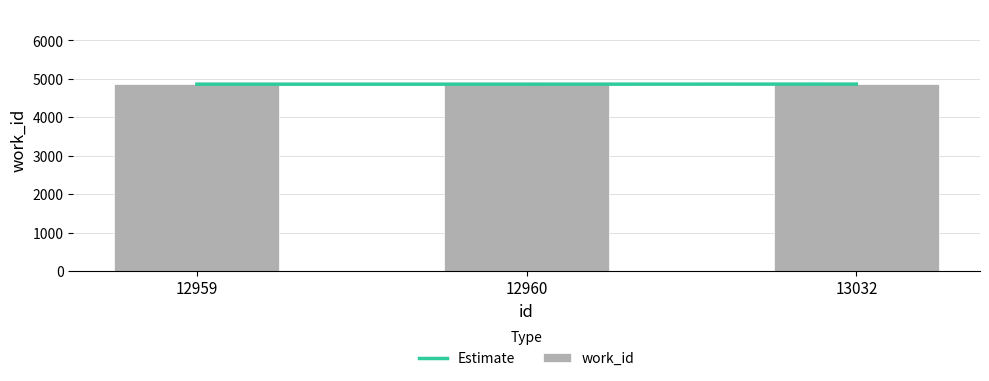

The value of work_id at 12960 is 4861. True or false?

True